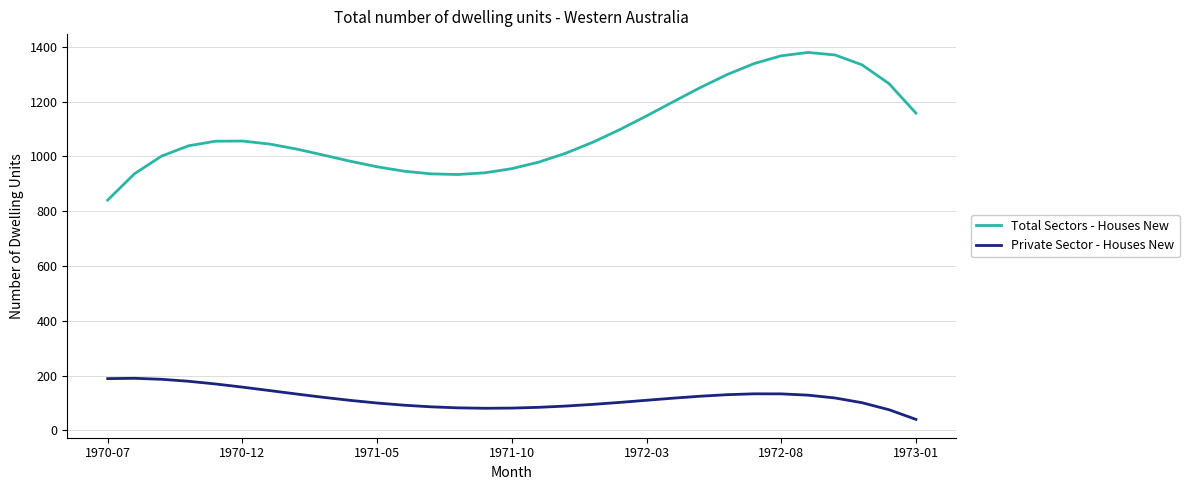

Rank the series by their average value, from highest to lowest.

Total Sectors - Houses New, Private Sector - Houses New